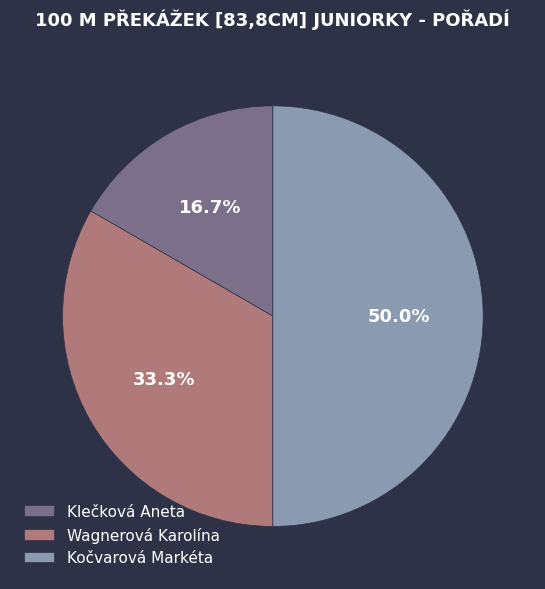

True or false: Klečková Aneta accounts for 29% of the total.

False